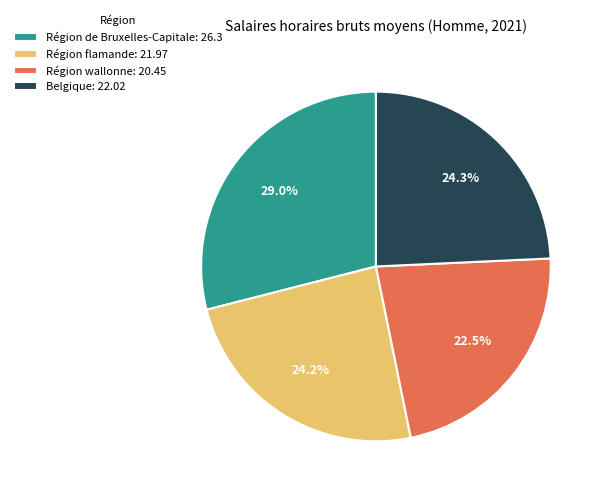

What is the smallest slice in the pie chart?

Région wallonne